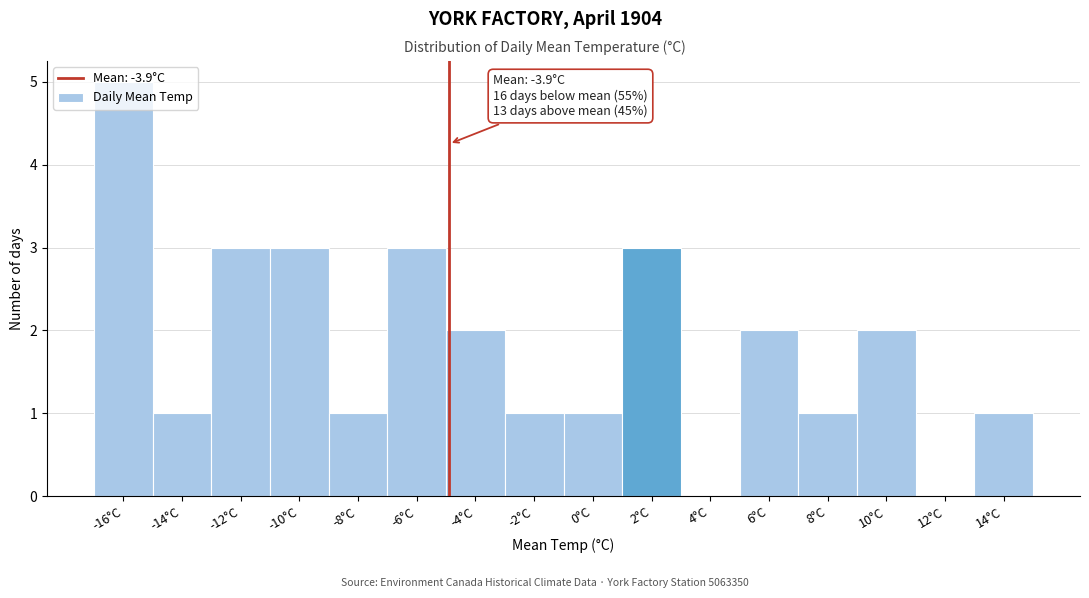

The chart shows a value of 2 at -16°C. True or false?

False